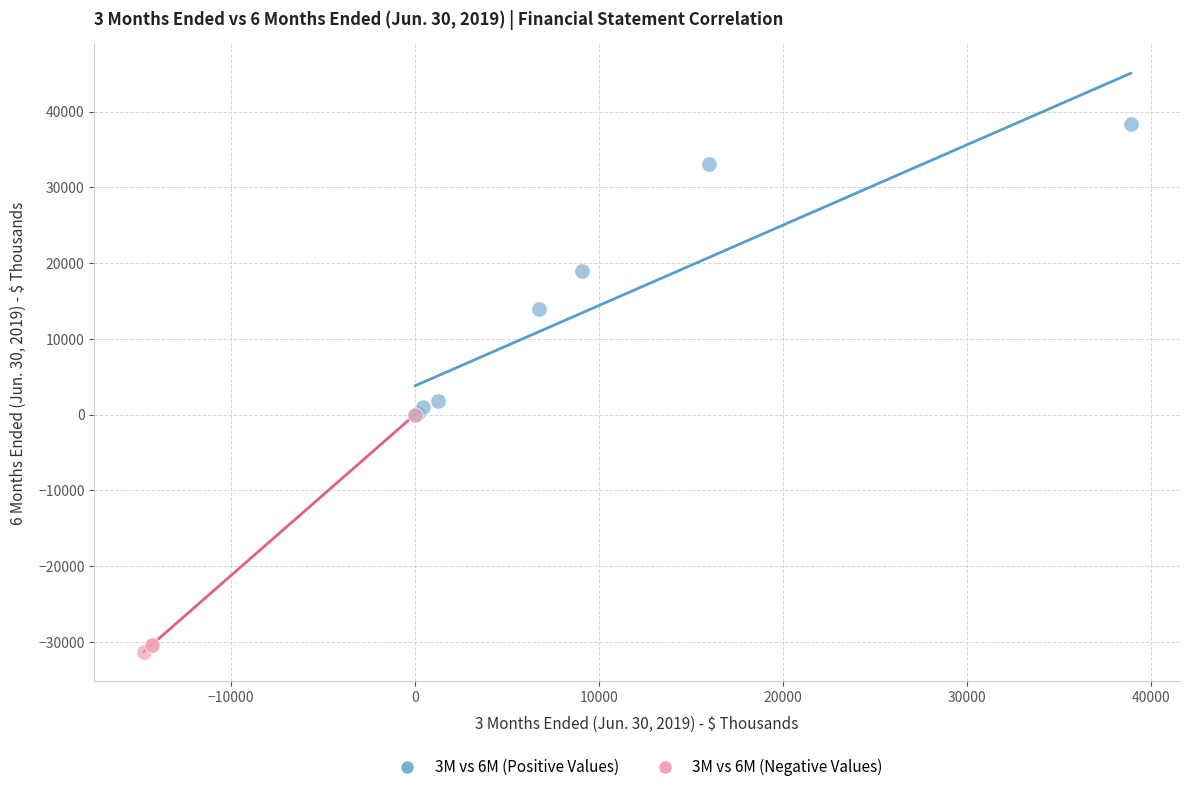

Which series contains the lowest Y value?

3M vs 6M (Negative Values)